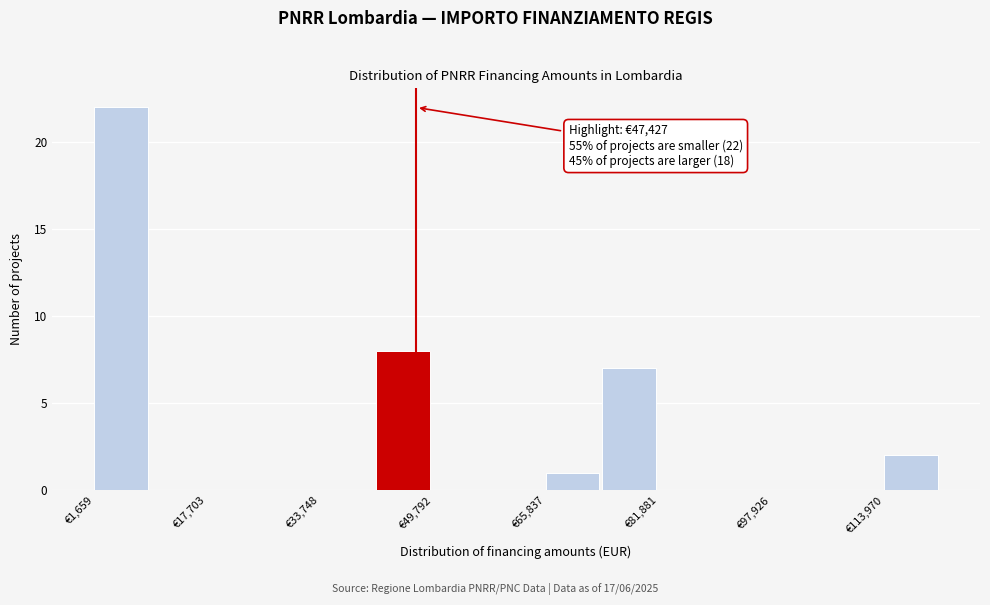

Over which range of the x-axis is the bar tallest?

2000 to 10000